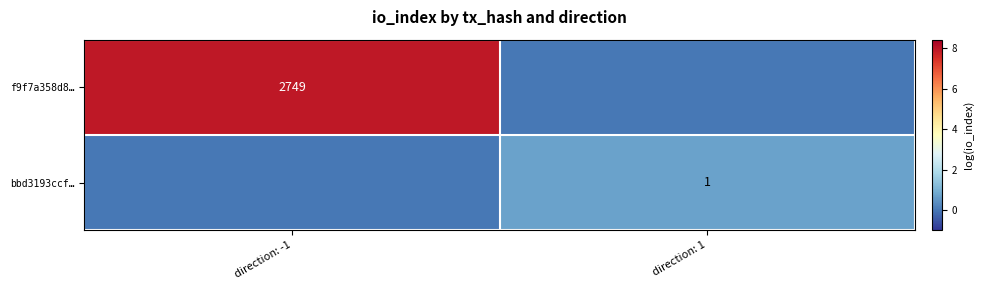

Is it true that f9f7a358d8… equals 1245 at direction: -1?

False